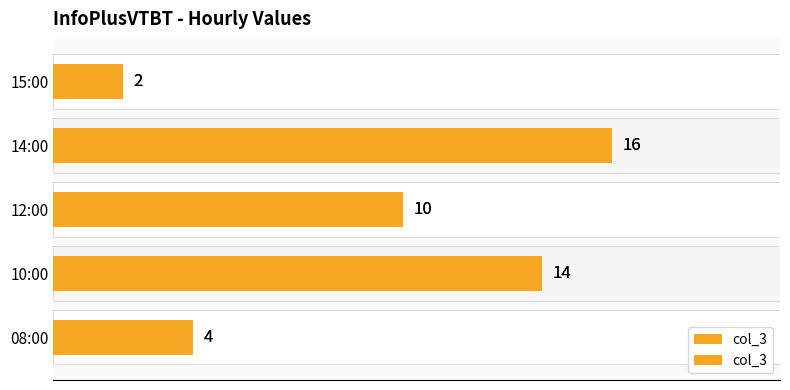

Count the number of values greater than 10.

2